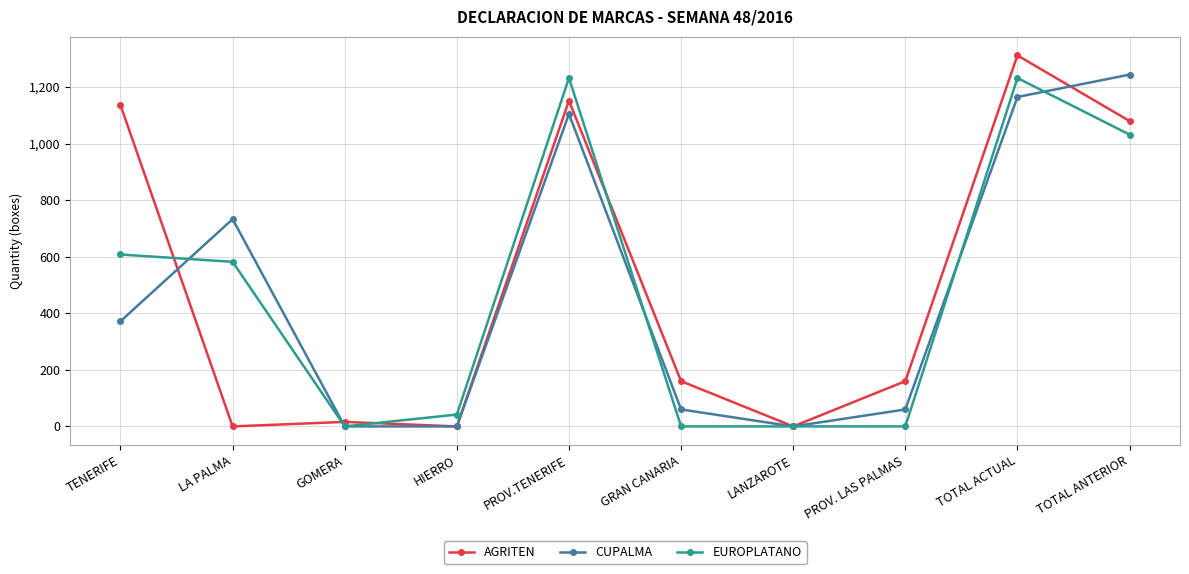

True or false: EUROPLATANO and CUPALMA cross at least once.

True